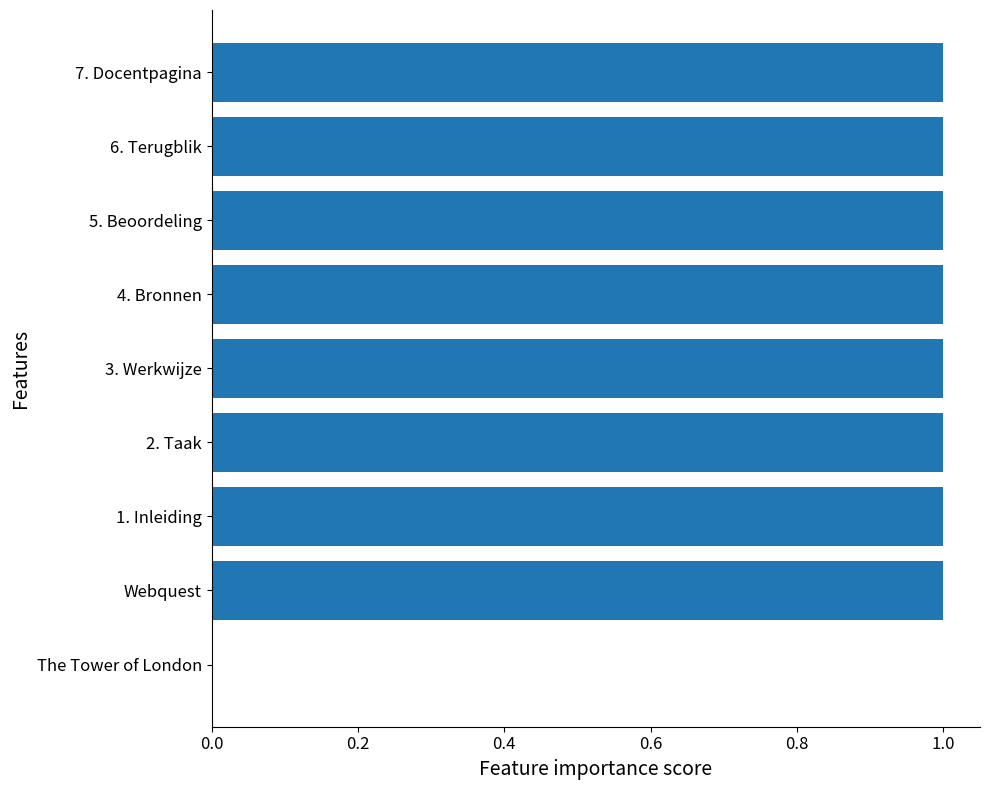

How many categories are shown in the chart?

9